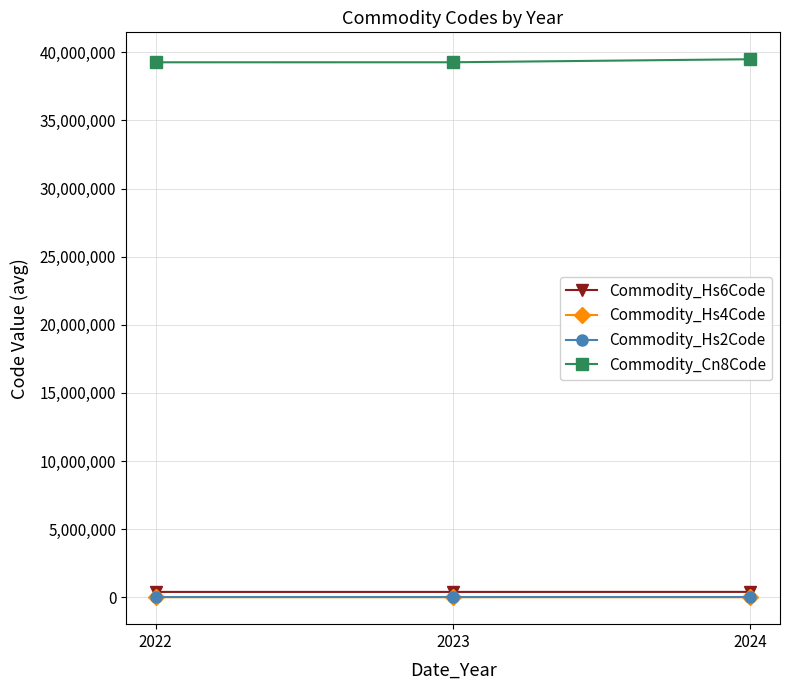

What is the difference between the Commodity_Hs4Code values at 2024 and 2022?

22.5